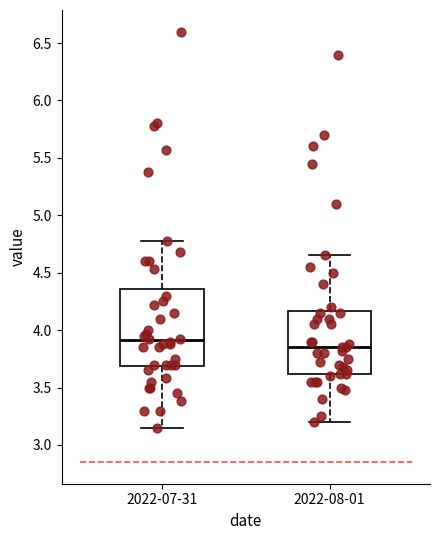

Which box is the tallest, from its lower edge to its upper edge?

2022-07-31